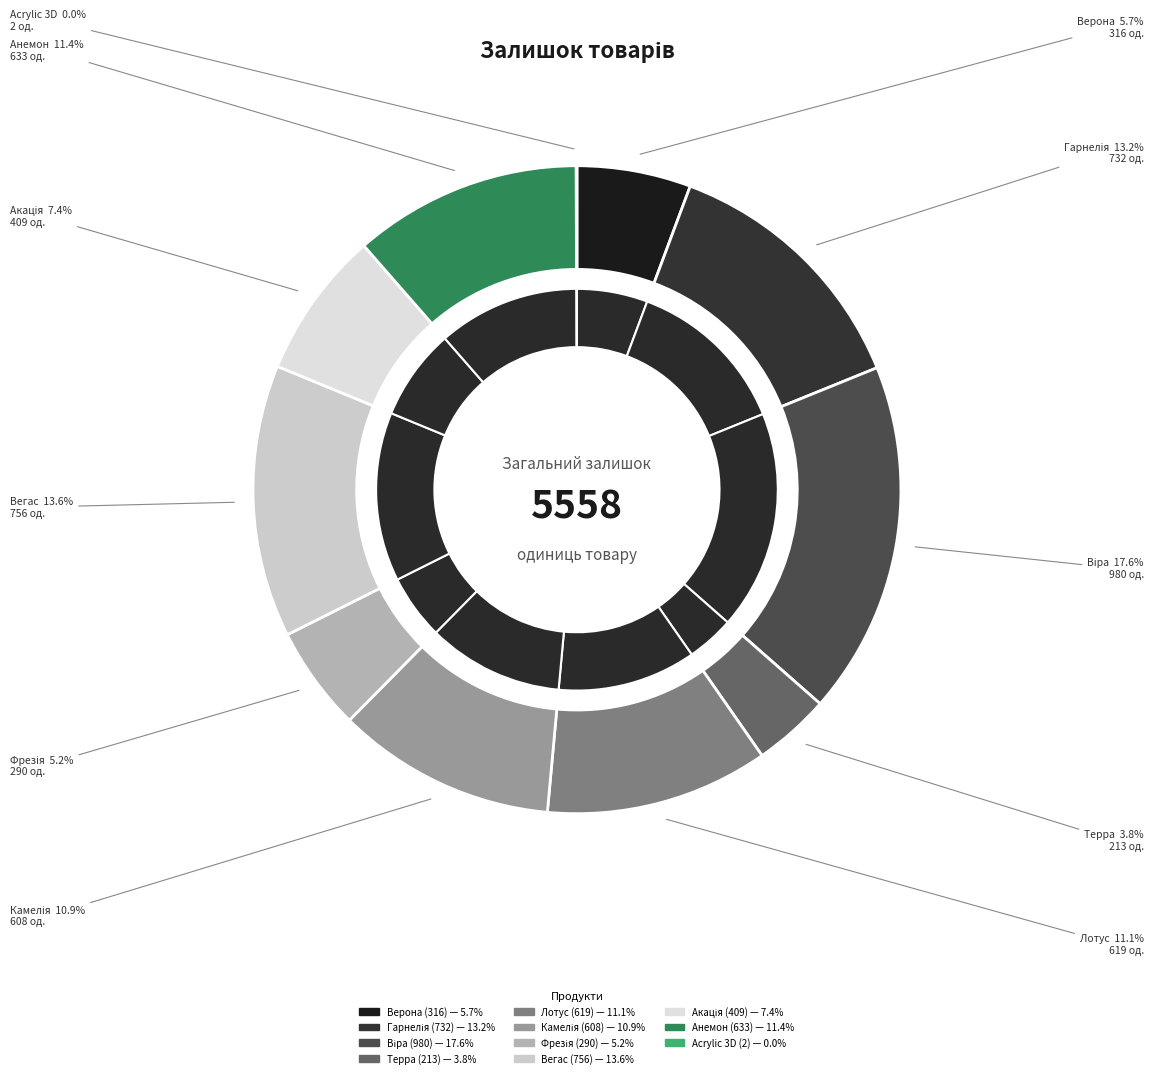

How many segments does this pie chart have?

11